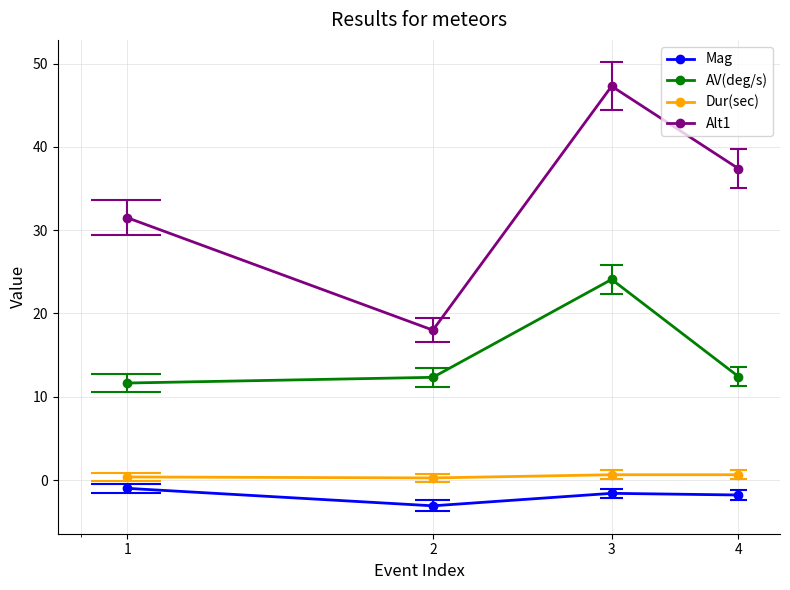

What is the value of the AV(deg/s) point at the 1st from the left?

11.6